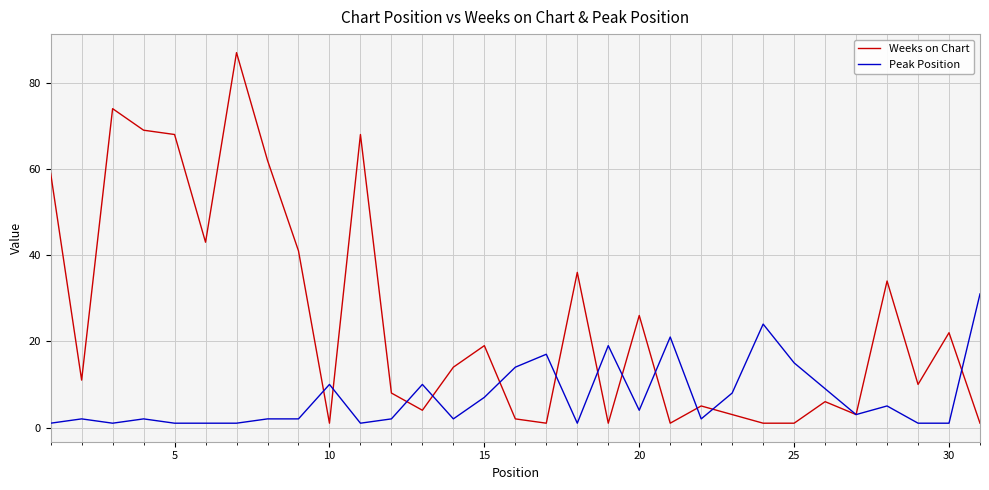

What is the greatest value displayed?

87